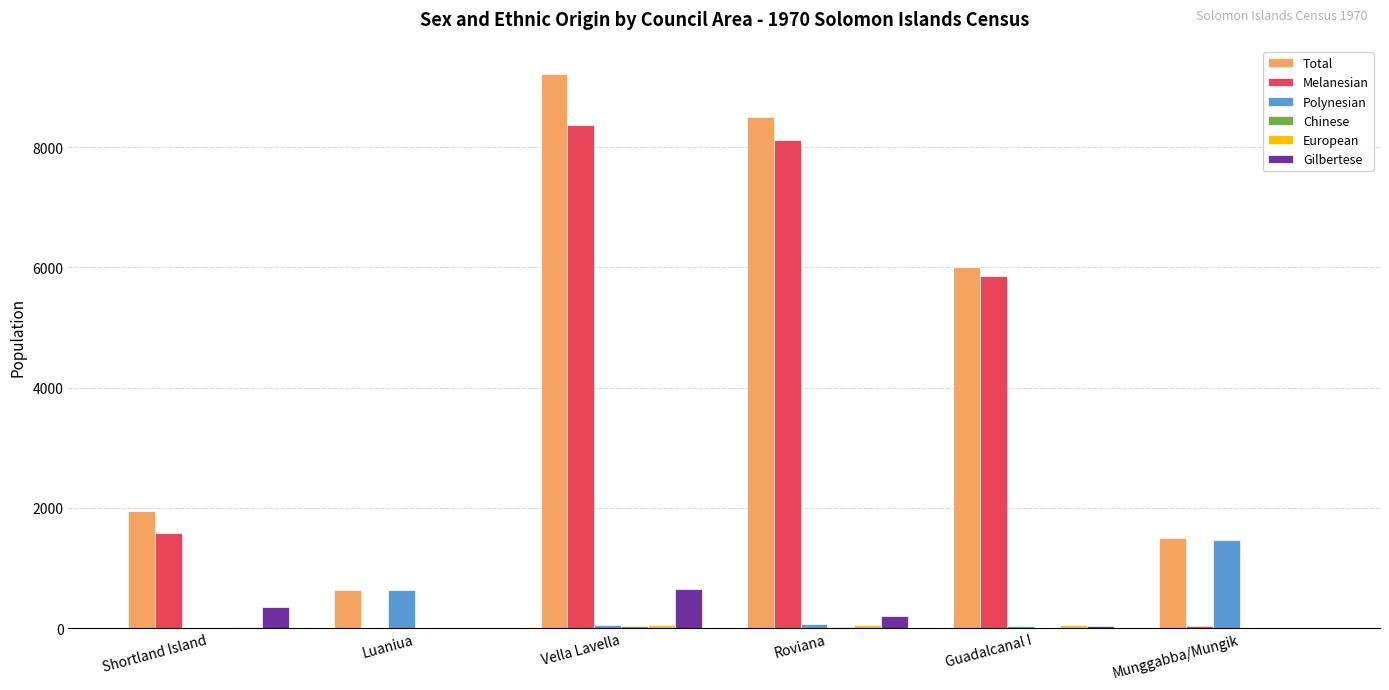

What is the total value across all series at Luaniua?

1265